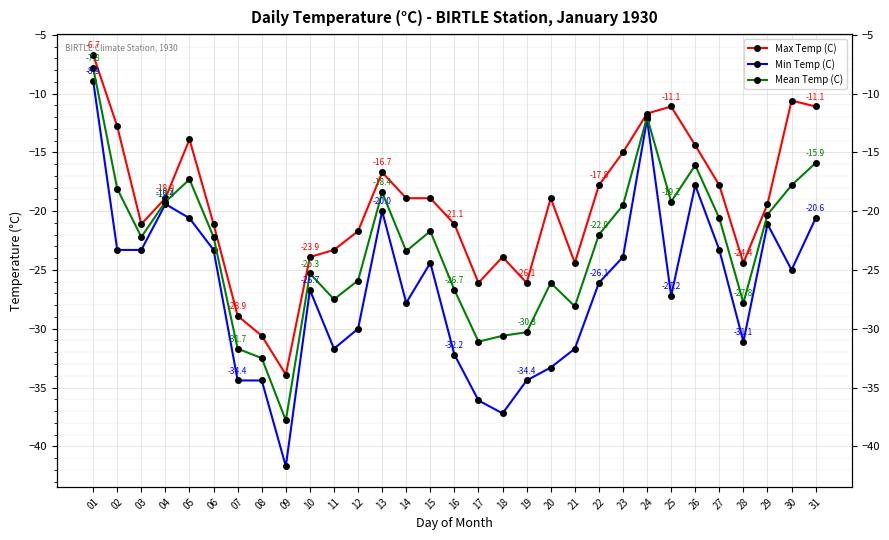

True or false: Mean Temp (C) has a value of -21.7 at 15.

True